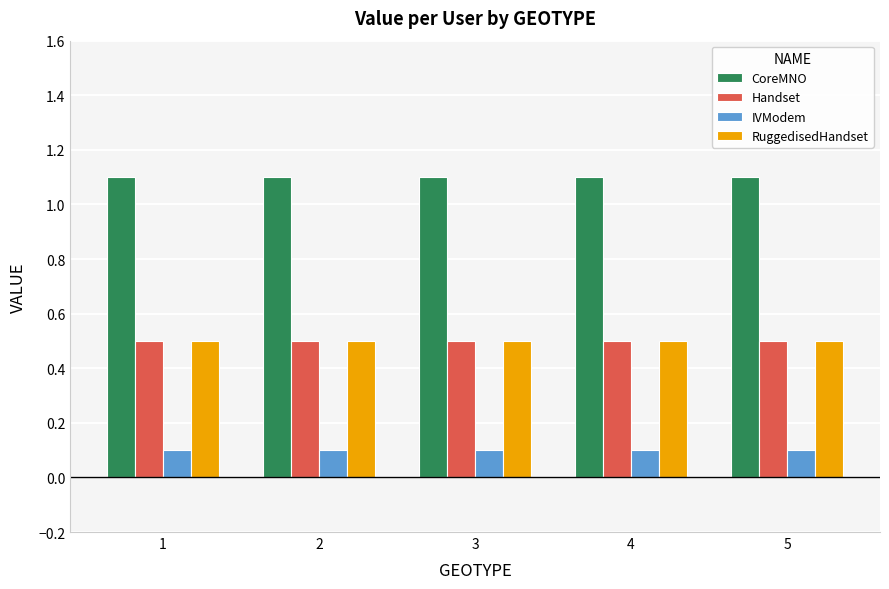

The RuggedisedHandset series shows 0.2 at 2. True or false?

False